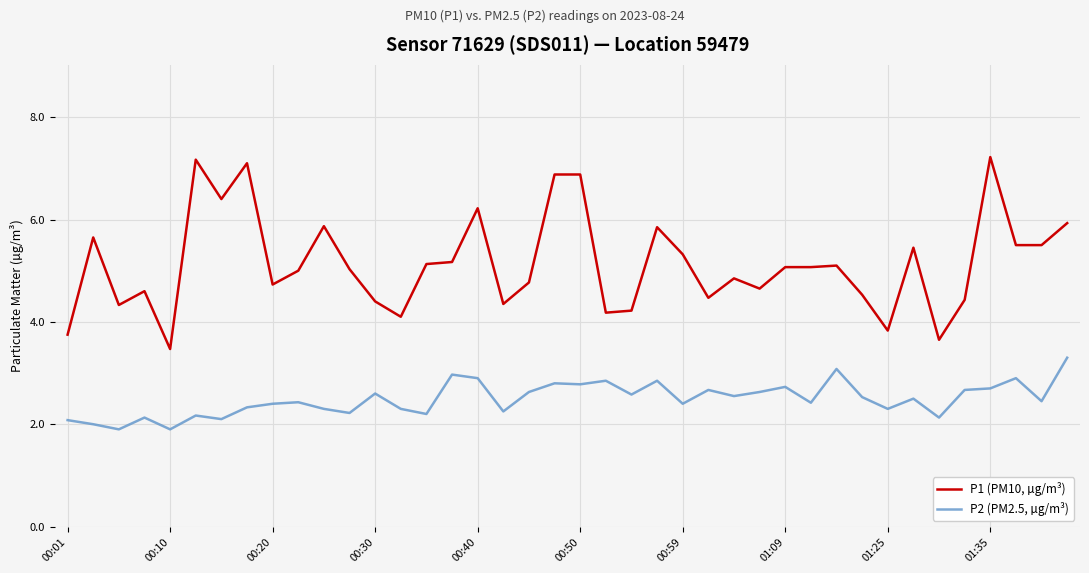

How many categories are shown in the chart?

40